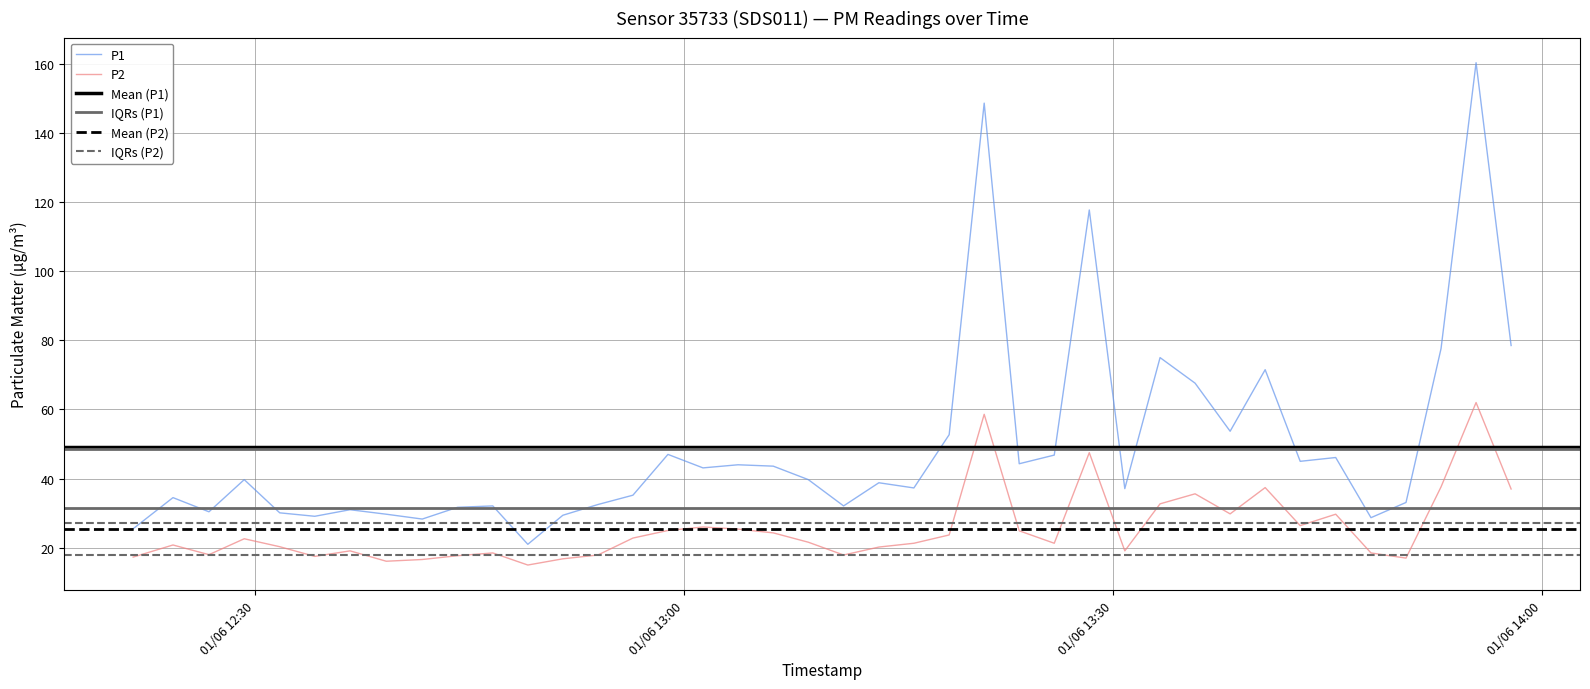

Is it true that P1 equals 30.4 at 2024-01-06T12:26:47?

True